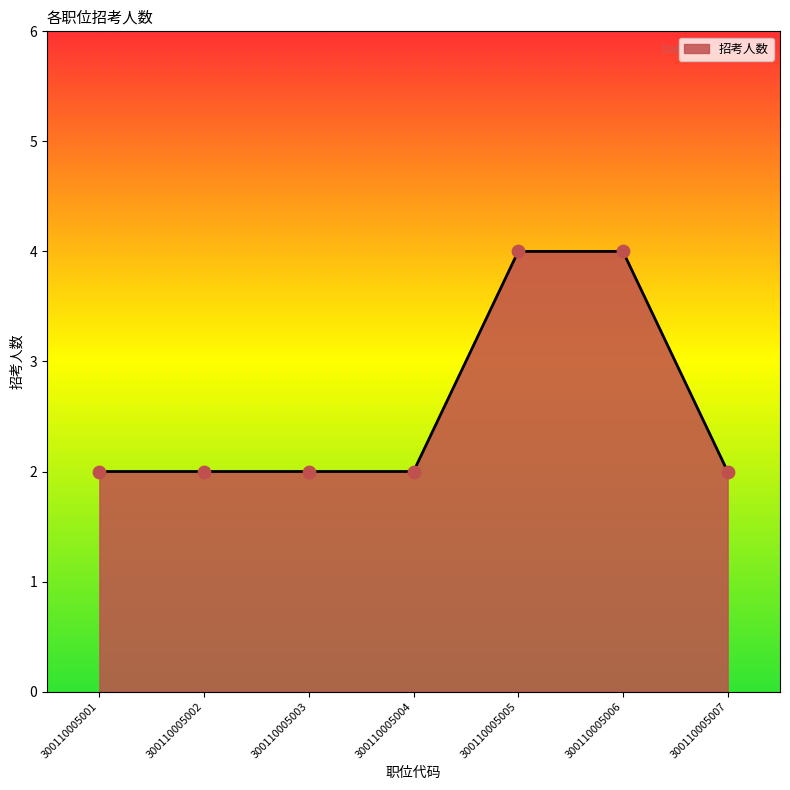

What is the ratio of the value at 300110005001 to the value at 300110005007?

1.0